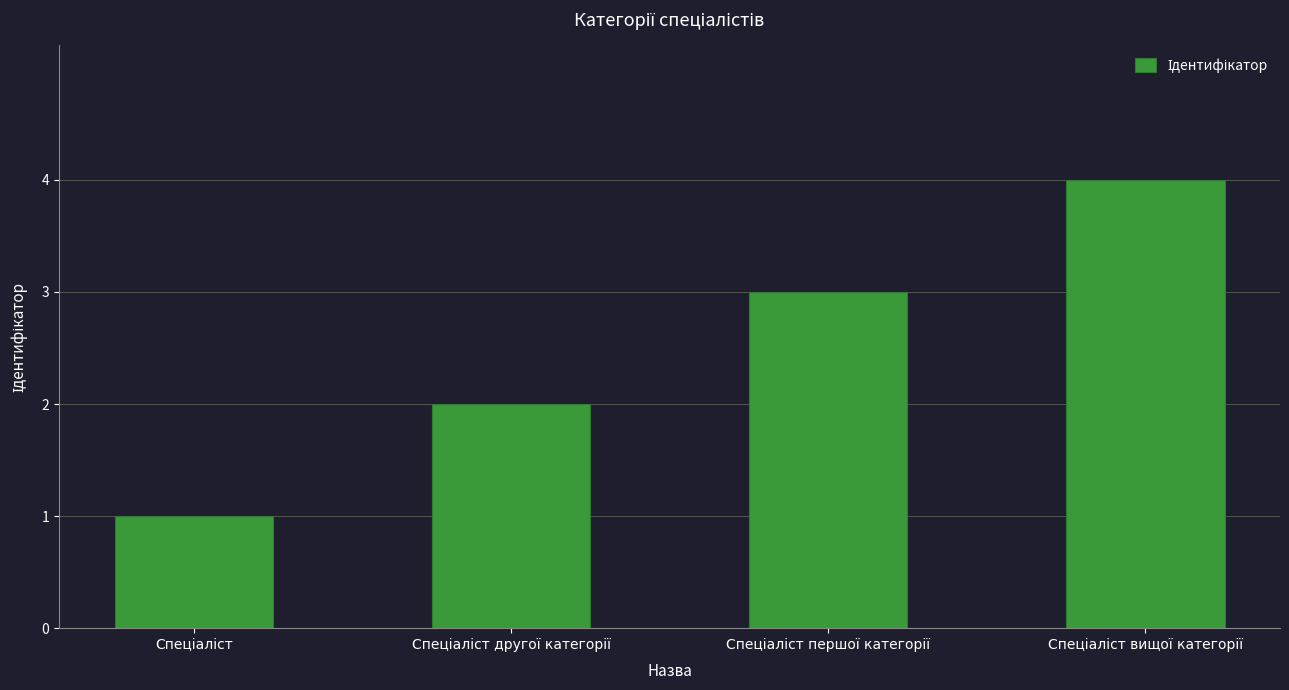

What is the sum of all values?

10